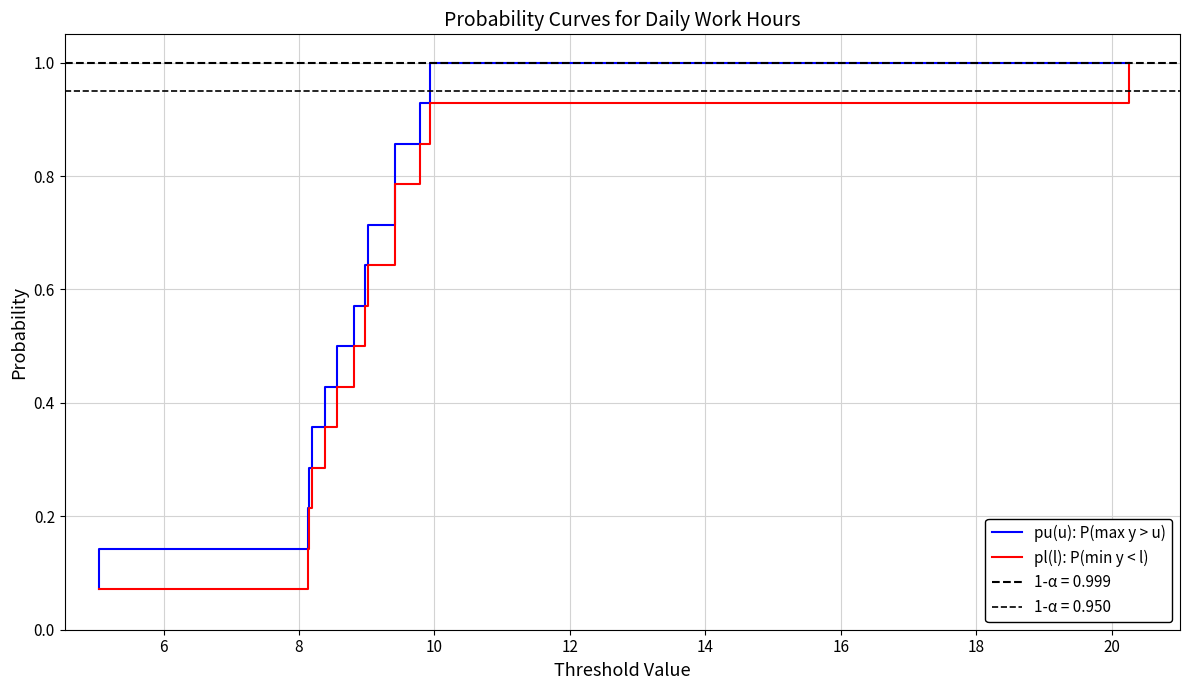

How many data points does each series have?

14